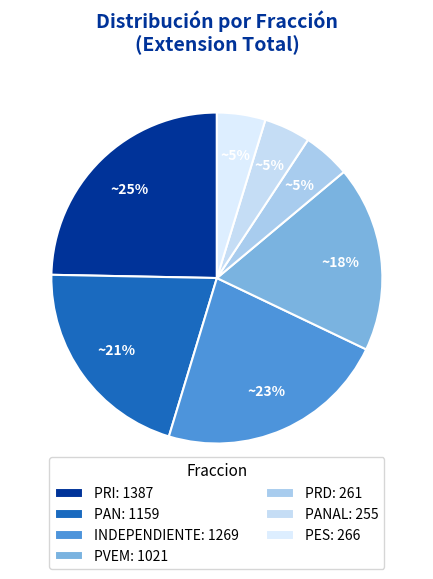

What is the largest slice in the pie chart?

PRI: 1387